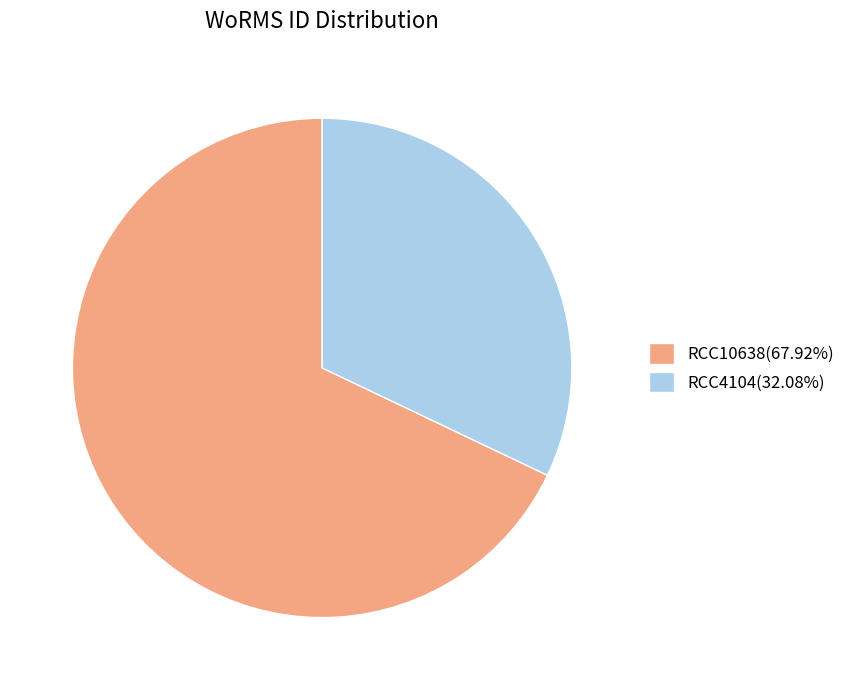

Which category has the smallest portion of the pie?

RCC4104